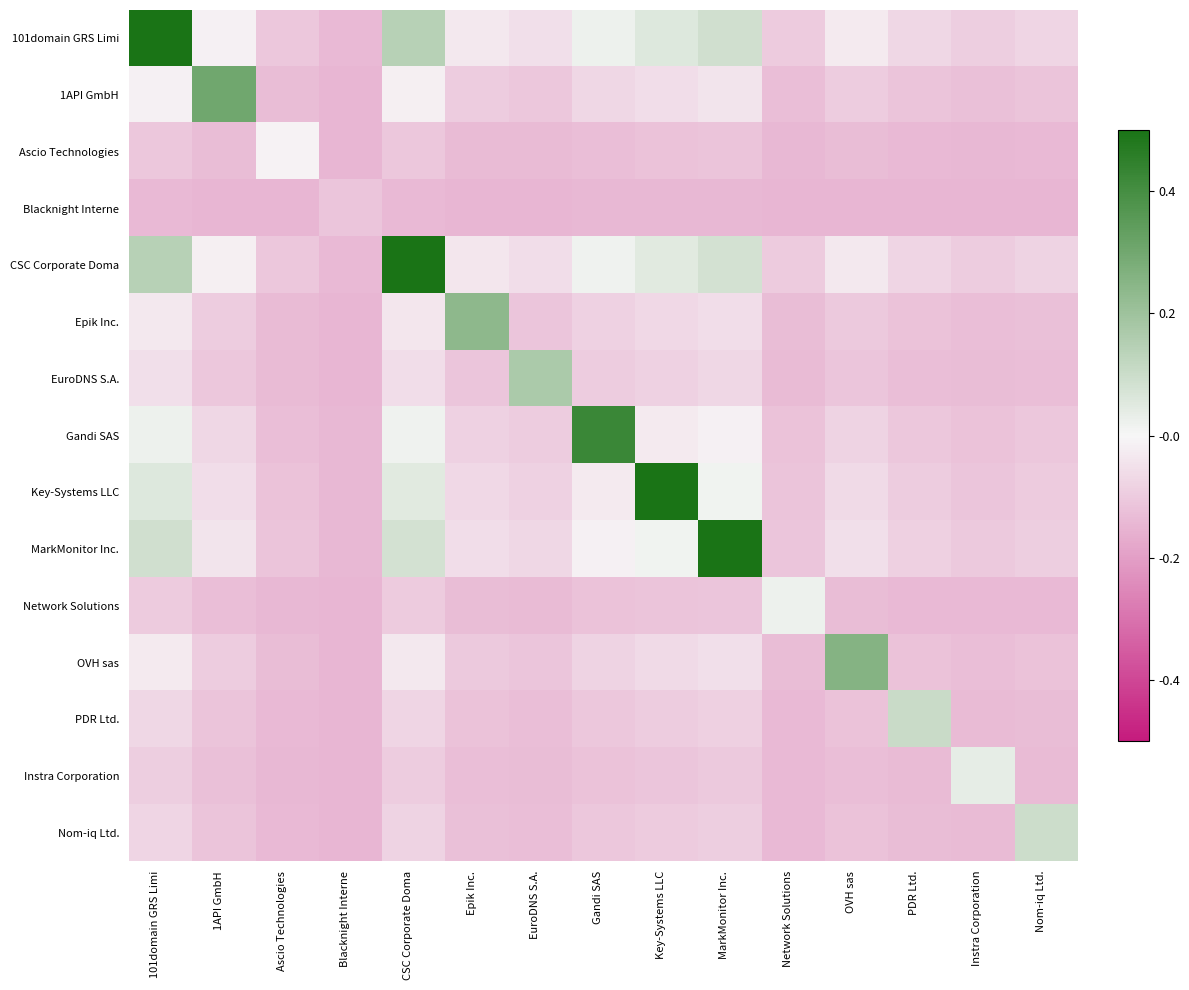

At Nom-iq Ltd., list the series in order from smallest to largest.

Blacknight Interne, Ascio Technologies, Network Solutions, Instra Corporation, PDR Ltd., EuroDNS S.A., Epik Inc., OVH sas, 1API GmbH, Gandi SAS, Key-Systems LLC, MarkMonitor Inc., CSC Corporate Doma, 101domain GRS Limi, Nom-iq Ltd.